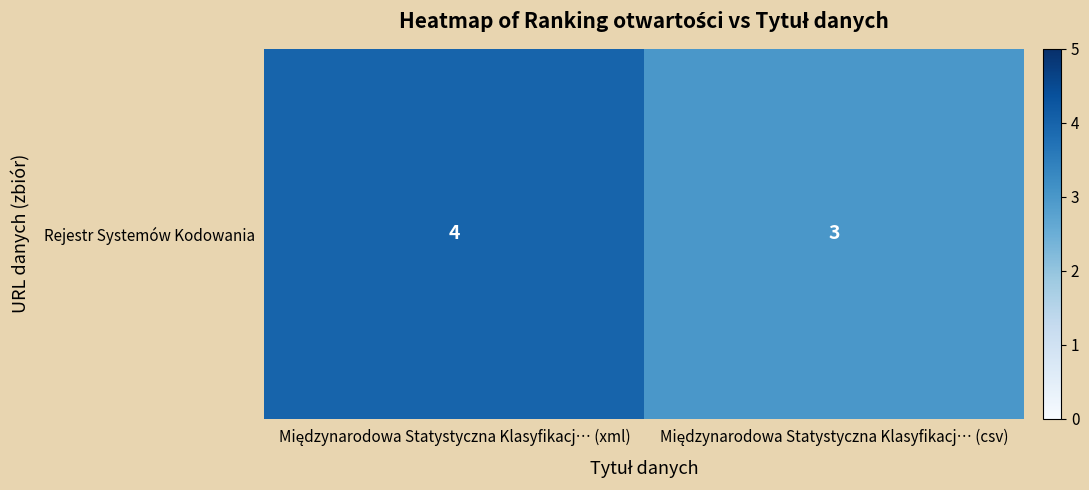

Which label corresponds to the largest value in the chart?

Międzynarodowa Statystyczna Klasyfikacj… (xml)